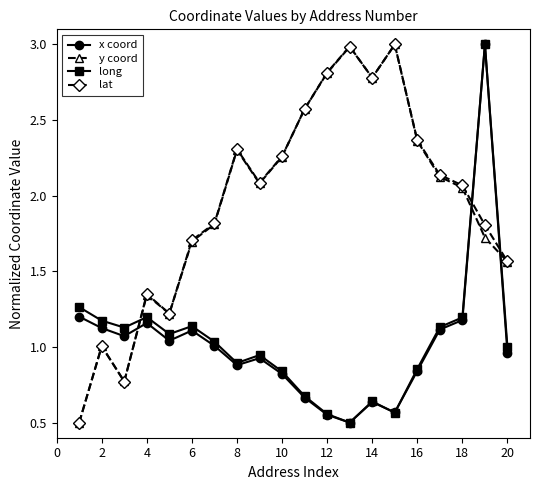

How many categories are shown in the chart?

20